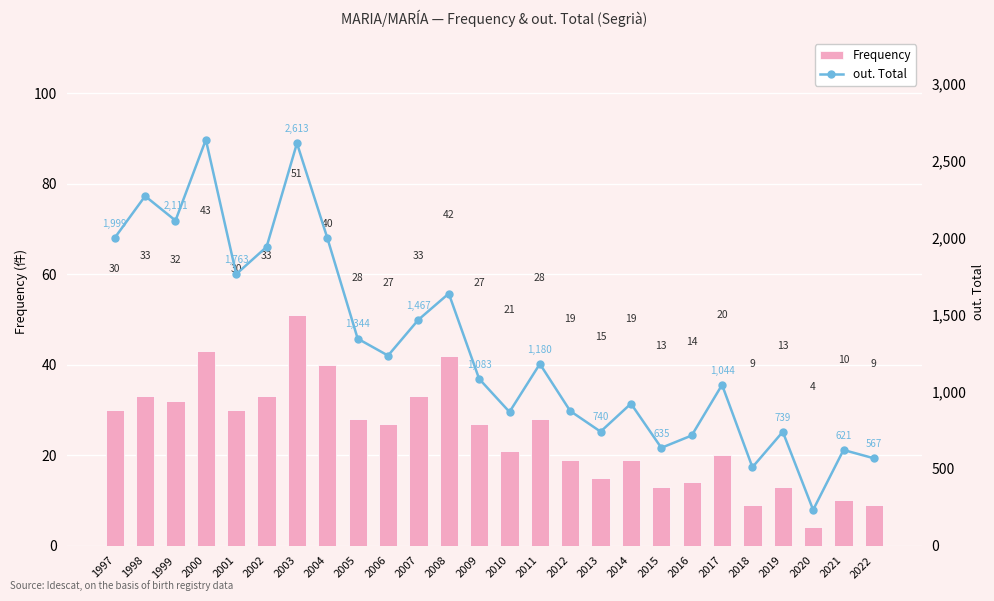

At which label does out. Total first exceed 1180?

1997